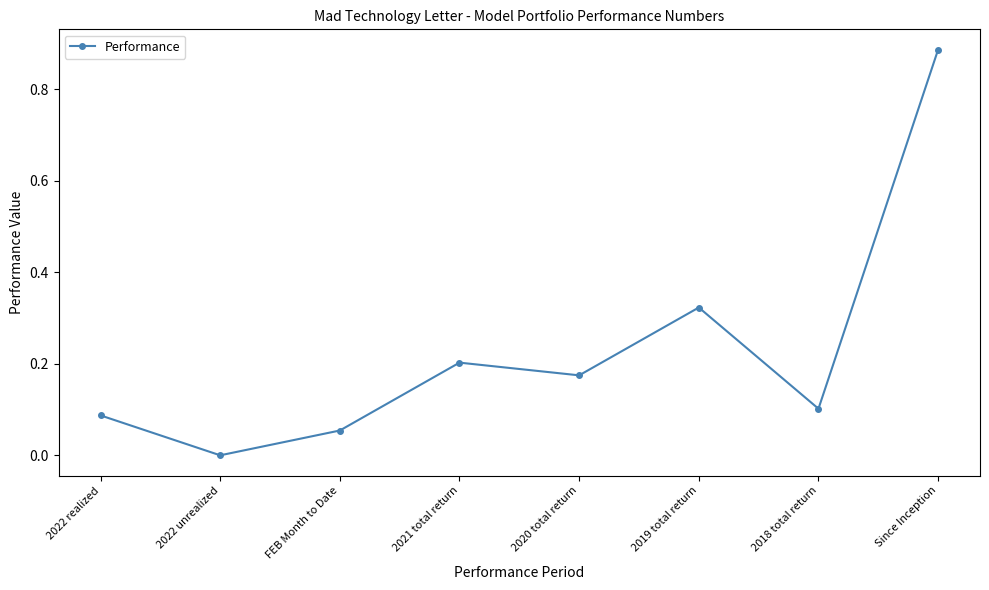

How many values are below zero?

1